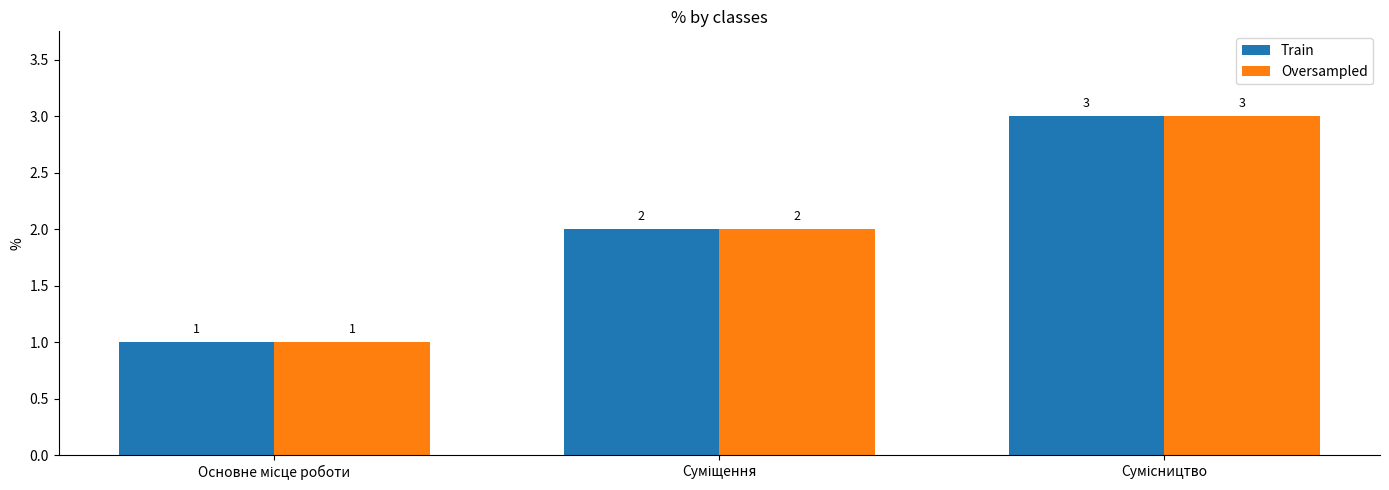

How many Train values are between 1 and 3?

3